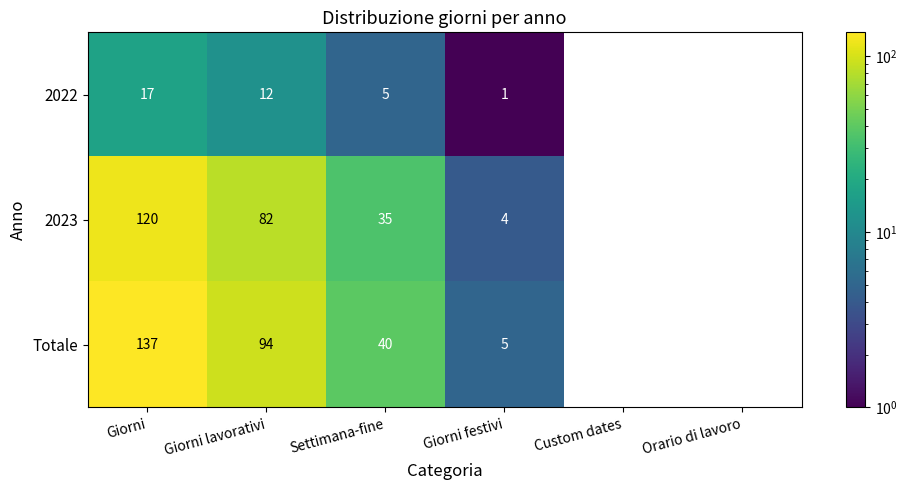

True or false: Totale has a value of 40 at Settimana-fine.

True